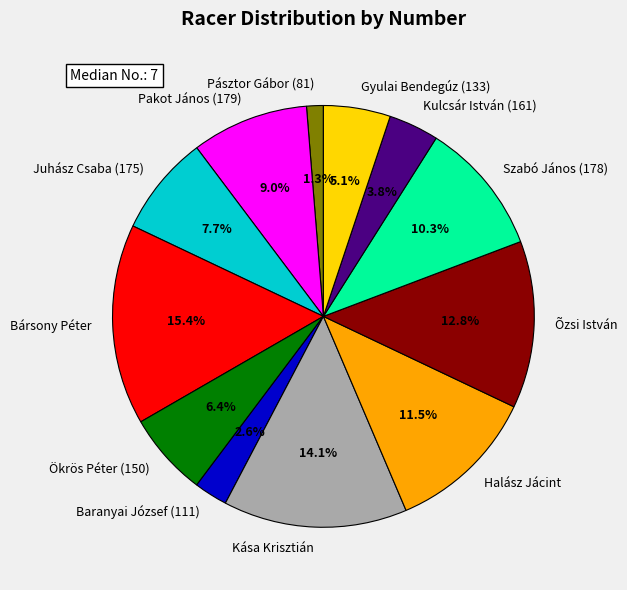

Which category has the biggest portion of the pie?

Bársony Péter